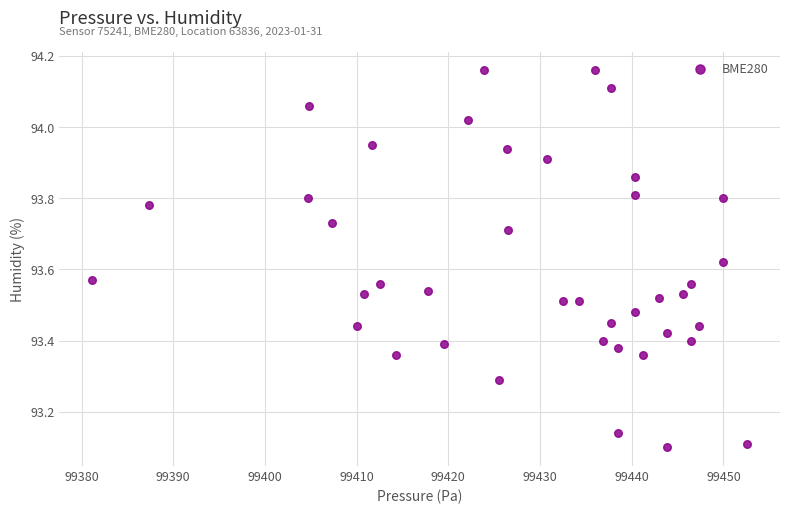

What is the range of Y values (max minus min)?

1.1